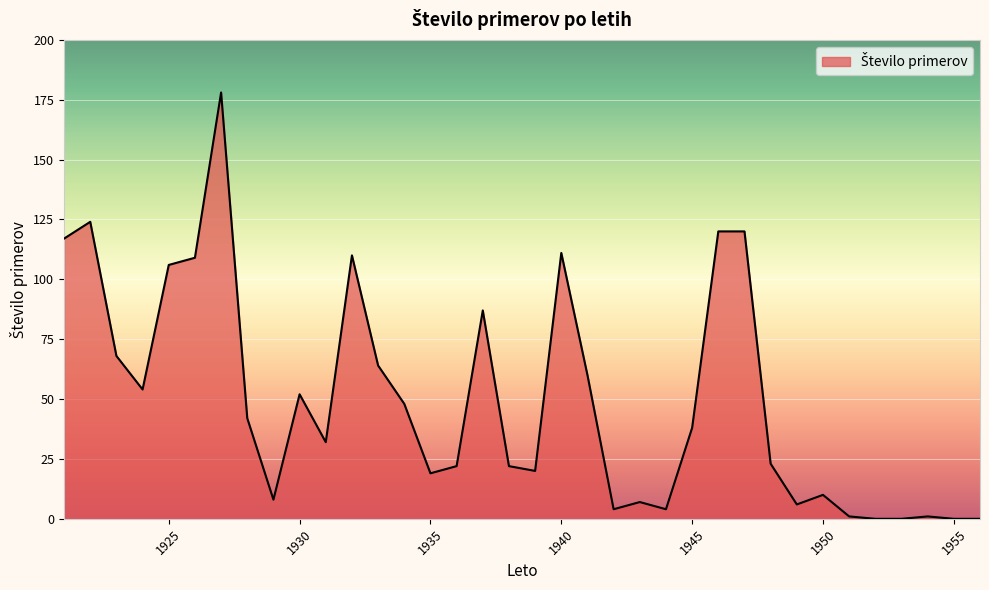

What is the difference between the maximum and minimum values?

178